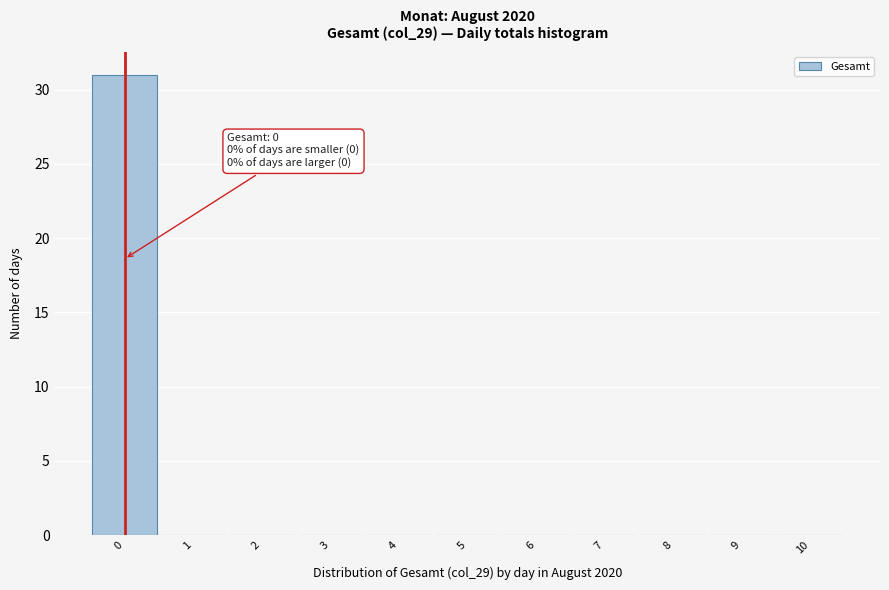

Which range on the x-axis has the tallest bar?

-0.5 to 0.5